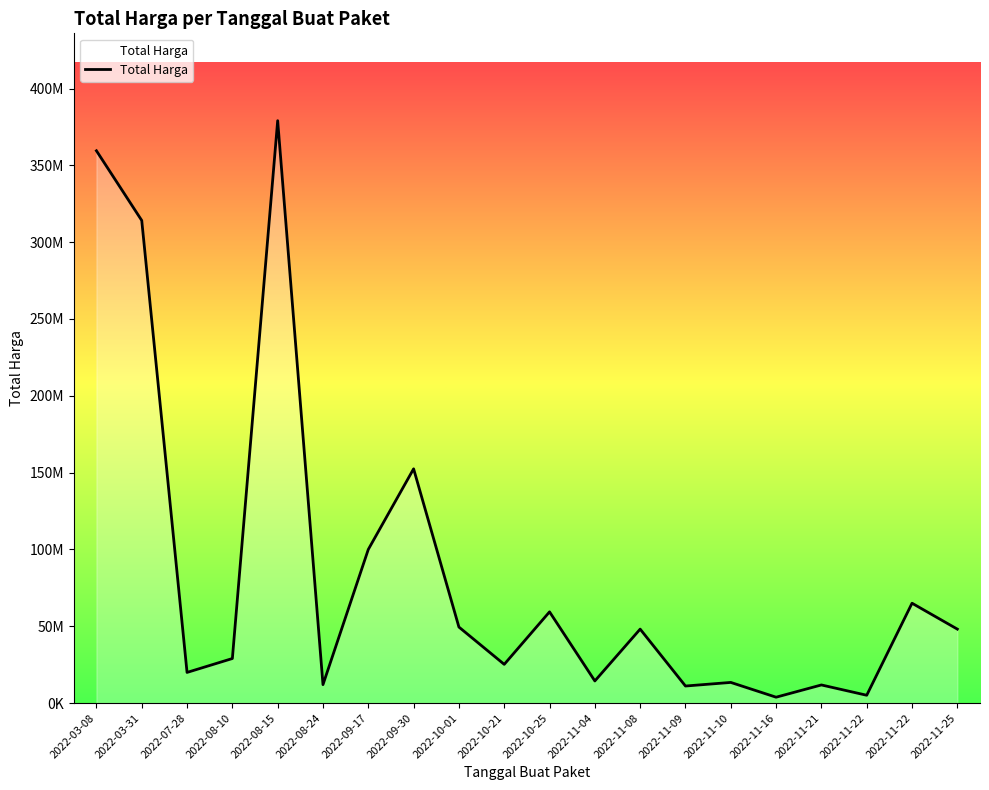

What is the change in value from 2022-08-10 to 2022-11-04?

-14600000